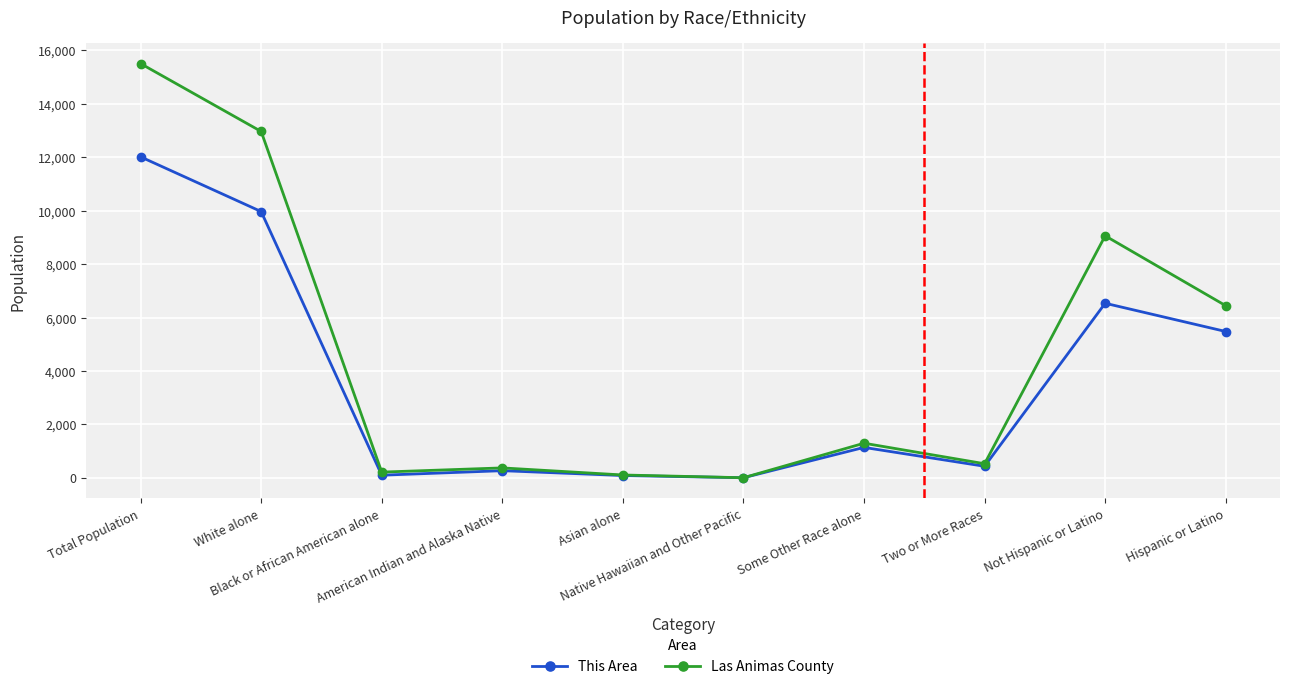

What are all the series names shown in the legend?

This Area, Las Animas County